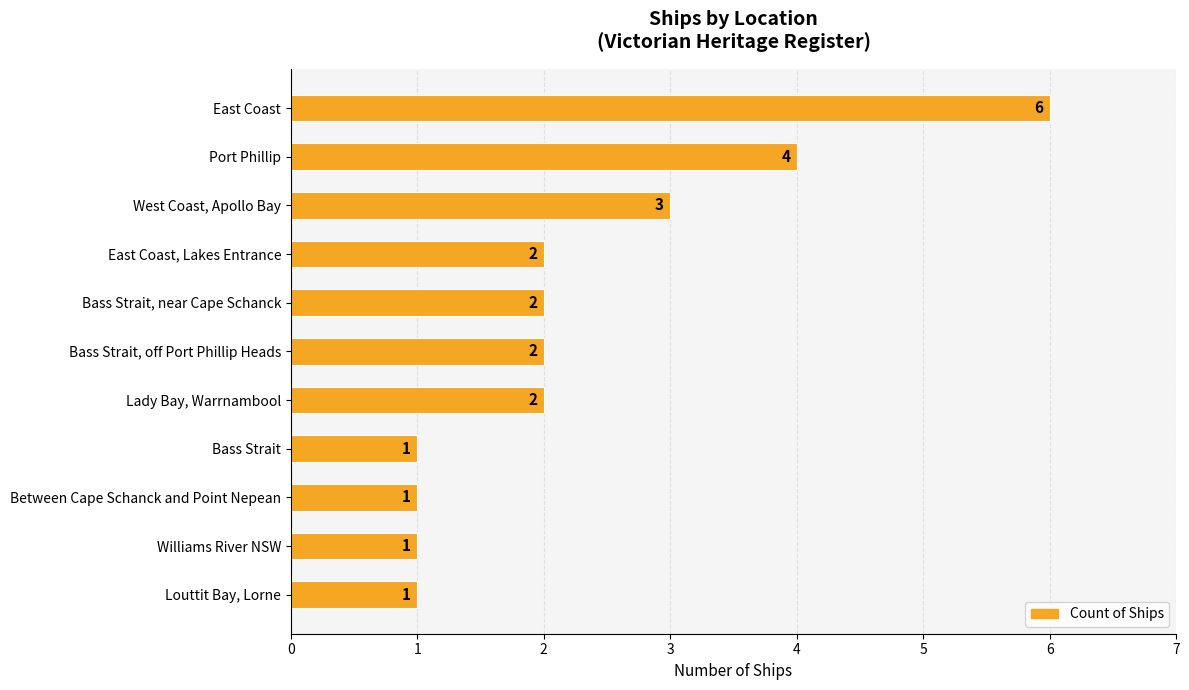

How many bars are there in total?

11